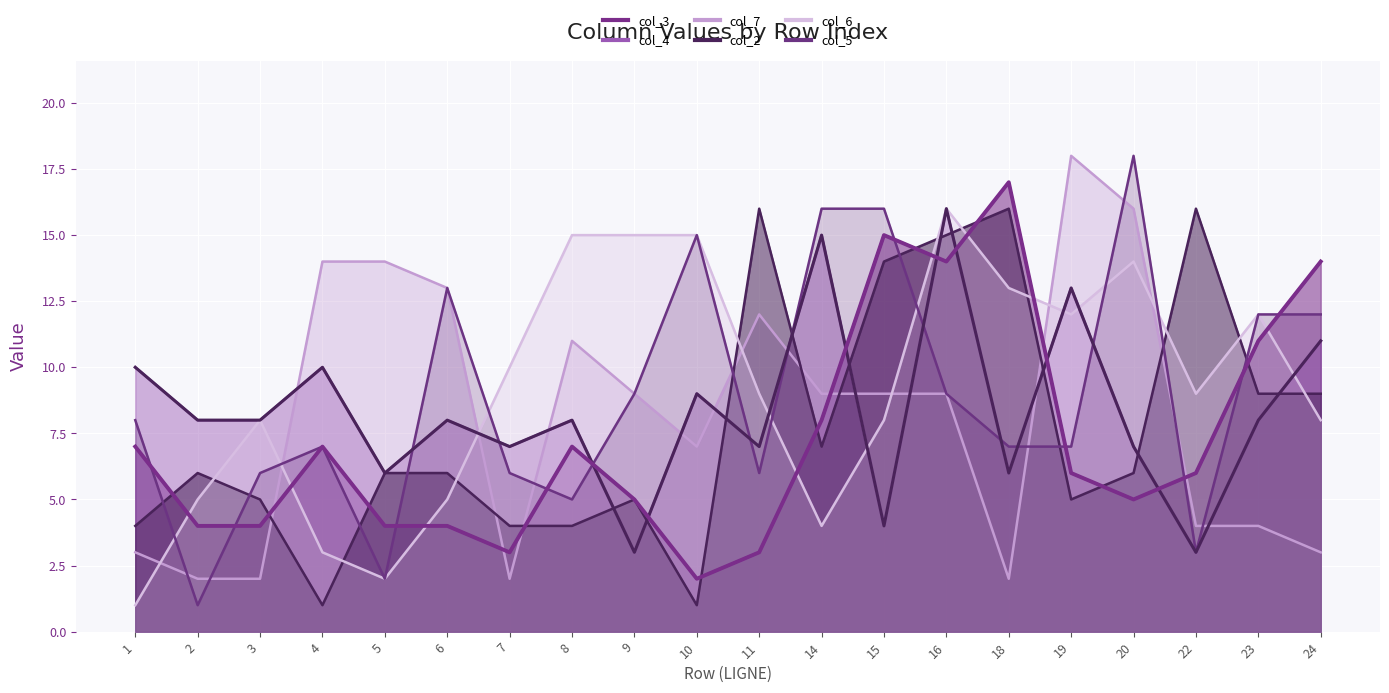

List the labels in order of col_6 value, smallest first.

1, 5, 4, 14, 2, 6, 3, 15, 24, 11, 22, 7, 19, 23, 18, 20, 8, 9, 10, 16